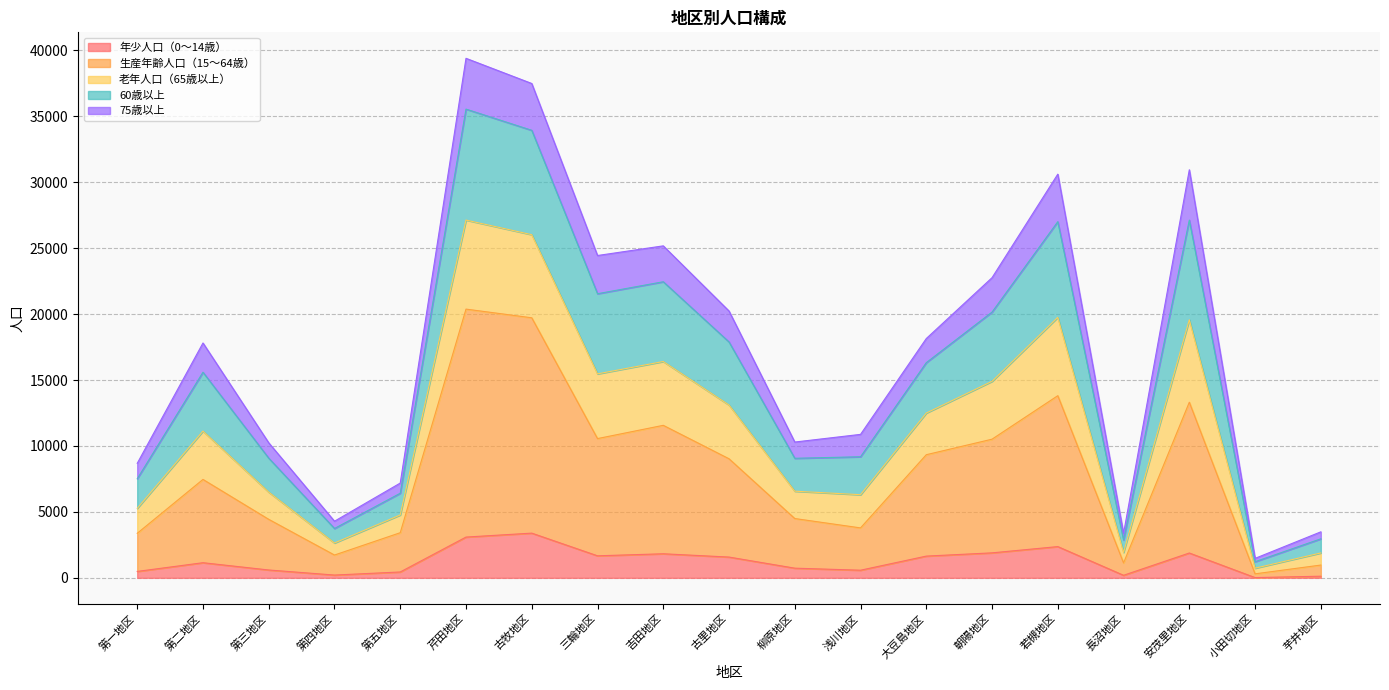

True or false: 60歳以上 and 生産年齢人口（15～64歳） cross at least once.

False